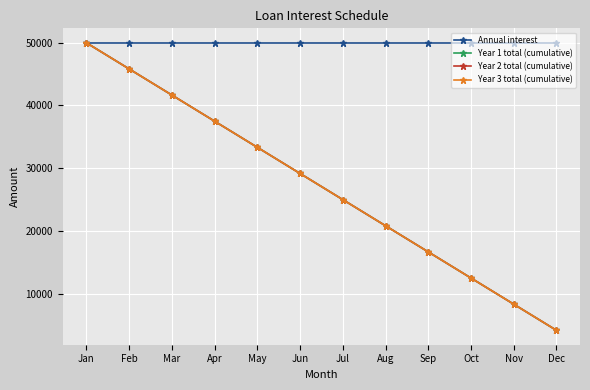

Reading left to right, what are all the values shown in this chart?

Annual interest: Jan=50000.0	Feb=50000.0	Mar=50000.0	Apr=50000.0	May=50000.0	Jun=50000.0	Jul=50000.0	Aug=50000.0	Sep=50000.0	Oct=50000.0	Nov=50000.0	Dec=50000.0
Year 1 total (cumulative): Jan=50000.0	Feb=45833.3	Mar=41666.7	Apr=37500.0	May=33333.3	Jun=29166.7	Jul=25000.0	Aug=20833.3	Sep=16666.7	Oct=12500.0	Nov=8333.3	Dec=4166.7
Year 2 total (cumulative): Jan=50000.0	Feb=45833.3	Mar=41666.7	Apr=37500.0	May=33333.3	Jun=29166.7	Jul=25000.0	Aug=20833.3	Sep=16666.7	Oct=12500.0	Nov=8333.3	Dec=4166.7
Year 3 total (cumulative): Jan=50000.0	Feb=45833.3	Mar=41666.7	Apr=37500.0	May=33333.3	Jun=29166.7	Jul=25000.0	Aug=20833.3	Sep=16666.7	Oct=12500.0	Nov=8333.3	Dec=4166.7